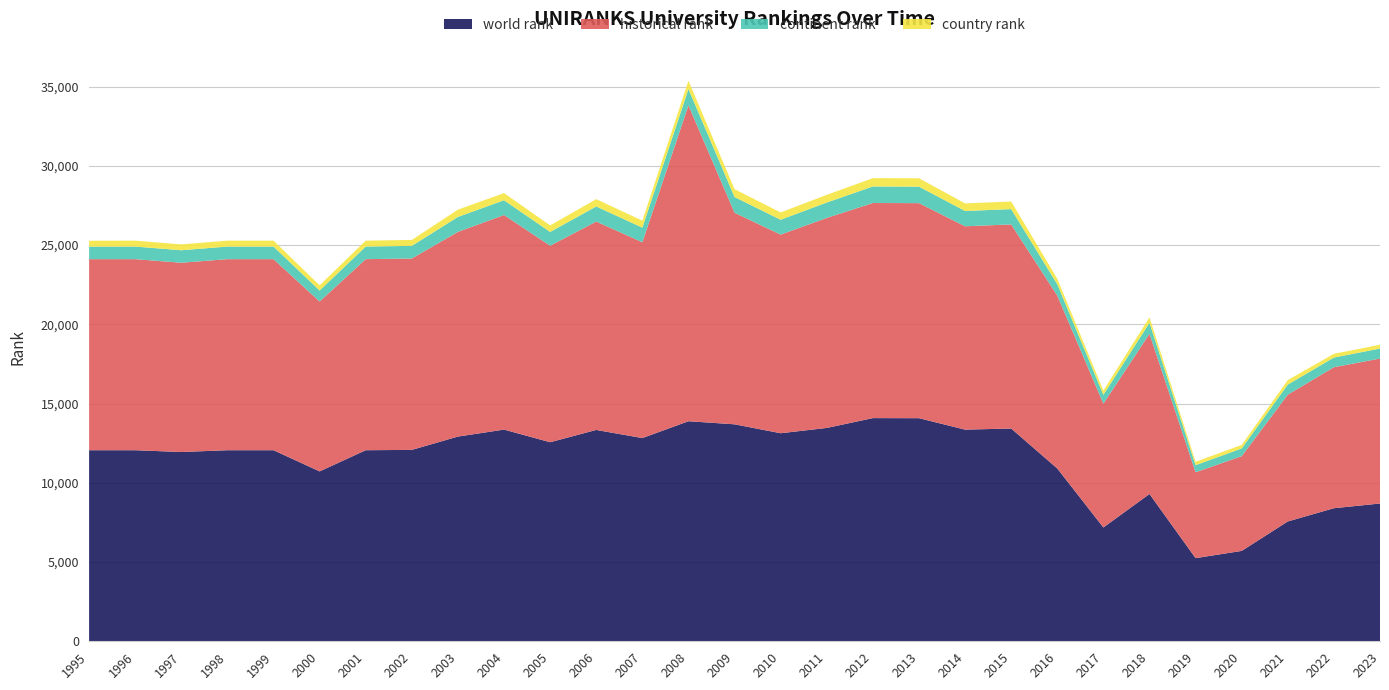

Reading left to right, extract all data points from this chart.

world rank: 1995=12055	1996=12055	1997=11942	1998=12055	1999=12055	2000=10719	2001=12055	2002=12076	2003=12916	2004=13356	2005=12559	2006=13335	2007=12822	2008=13884	2009=13690	2010=13127	2011=13461	2012=14081	2013=14076	2014=13354	2015=13425	2016=10903	2017=7181	2018=9294	2019=5246	2020=5702	2021=7561	2022=8396	2023=8693
historical rank: 1995=12055	1996=12055	1997=11942	1998=12055	1999=12055	2000=10719	2001=12055	2002=12076	2003=12916	2004=13538	2005=12398	2006=13148	2007=12356	2008=19929	2009=13349	2010=12533	2011=13250	2012=13572	2013=13568	2014=12829	2015=12876	2016=10910	2017=7814	2018=10105	2019=5420	2020=5978	2021=7999	2022=8896	2023=9146
continent rank: 1995=791	1996=795	1997=788	1998=795	1999=795	2000=694	2001=795	2002=798	2003=944	2004=934	2005=870	2006=952	2007=921	2008=1030	2009=993	2010=937	2011=973	2012=1044	2013=1042	2014=967	2015=966	2016=716	2017=558	2018=695	2019=446	2020=487	2021=638	2022=610	2023=631
country rank: 1995=371	1996=373	1997=370	1998=373	1999=373	2000=327	2001=373	2002=374	2003=459	2004=450	2005=413	2006=462	2007=440	2008=520	2009=495	2010=461	2011=485	2012=523	2013=530	2014=479	2015=481	2016=345	2017=265	2018=344	2019=211	2020=223	2021=280	2022=236	2023=237